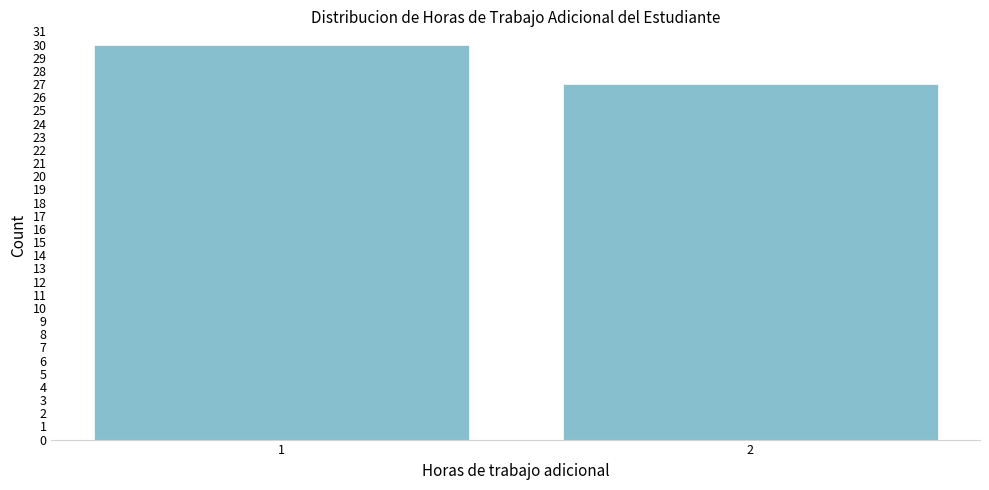

Reading left to right, list all the values displayed in this chart.

1=30	2=27